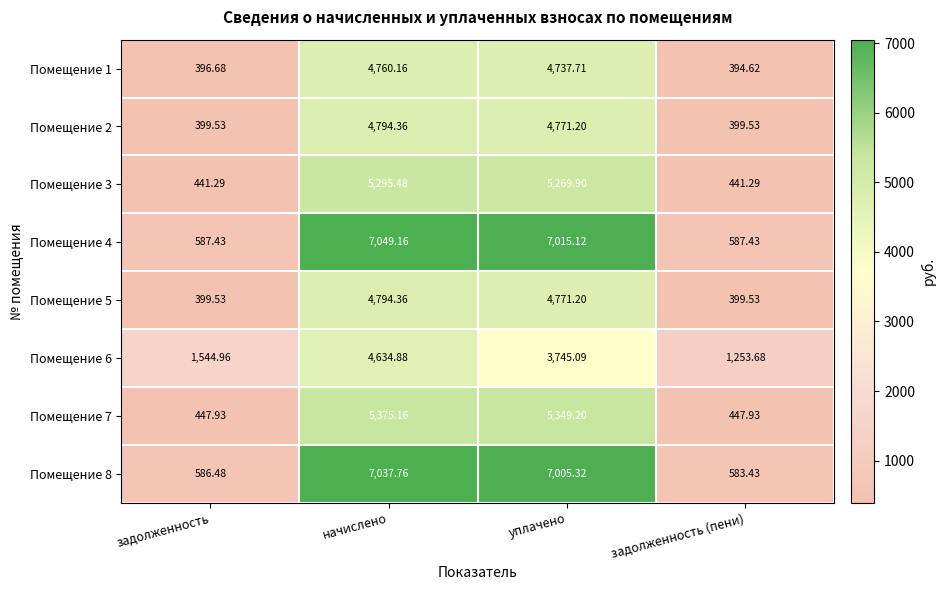

Where is Помещение 6 nearest to the value 2944?

уплачено